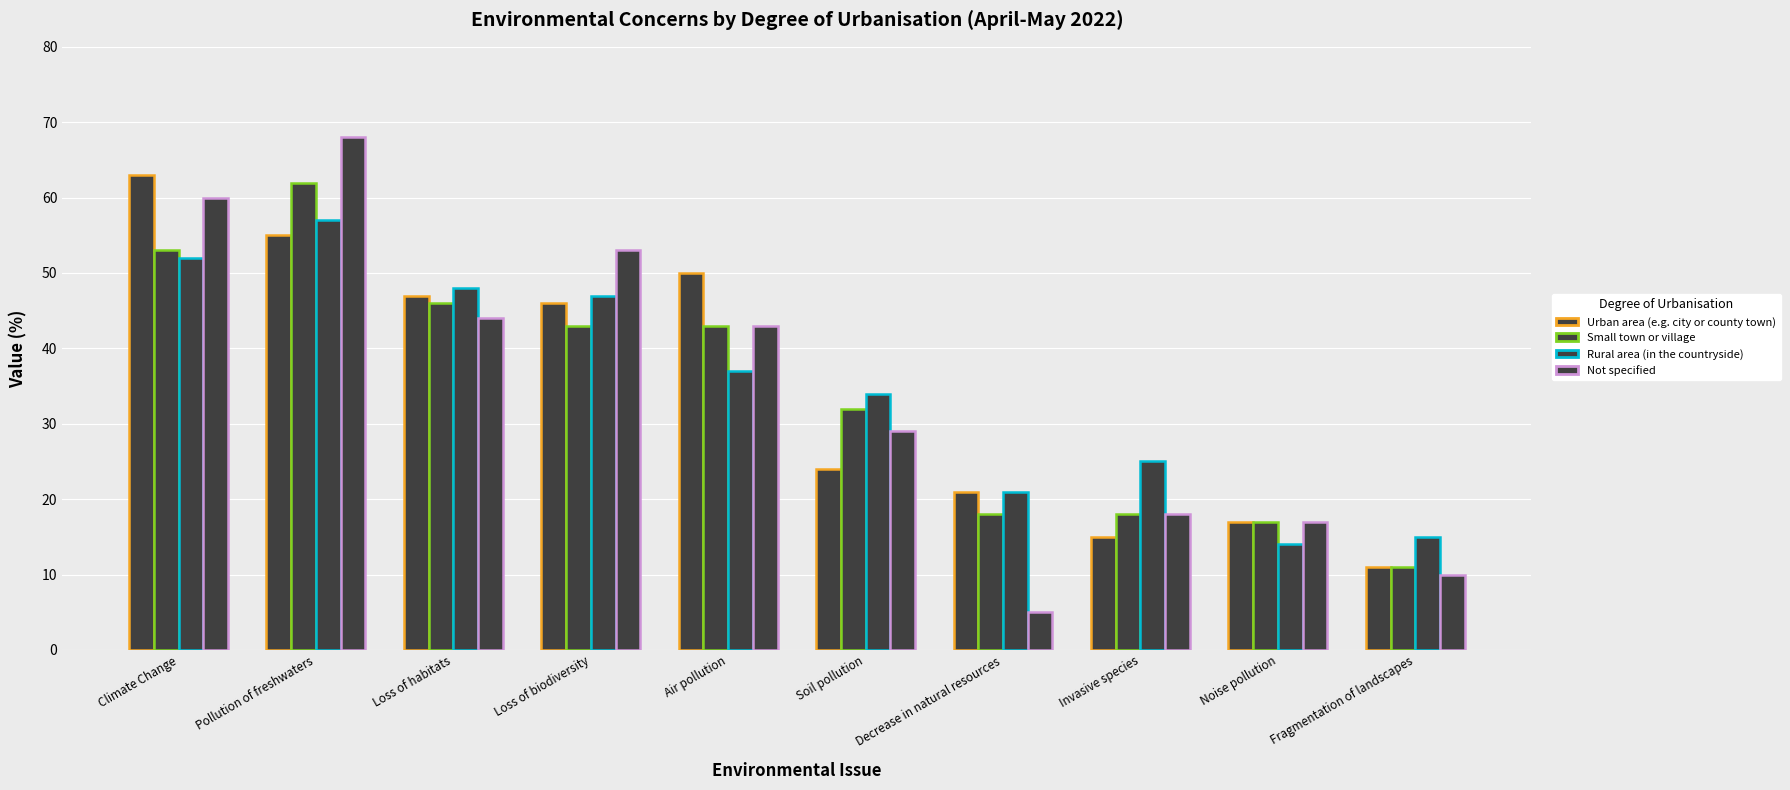

How many values in the Urban area (e.g. city or county town) series are below 46?

5